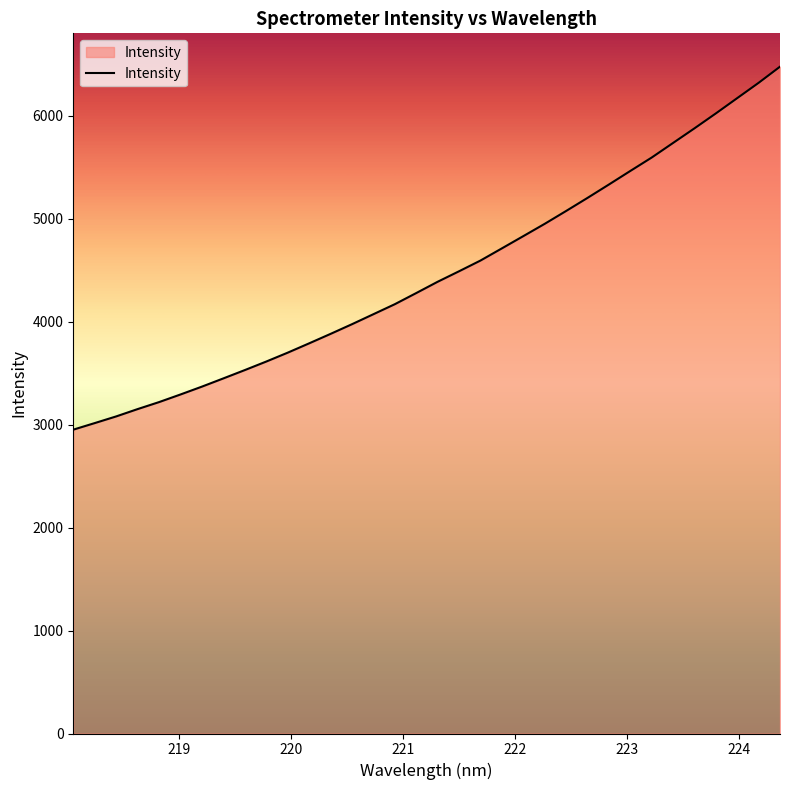

What is the smallest value displayed?

2950.8